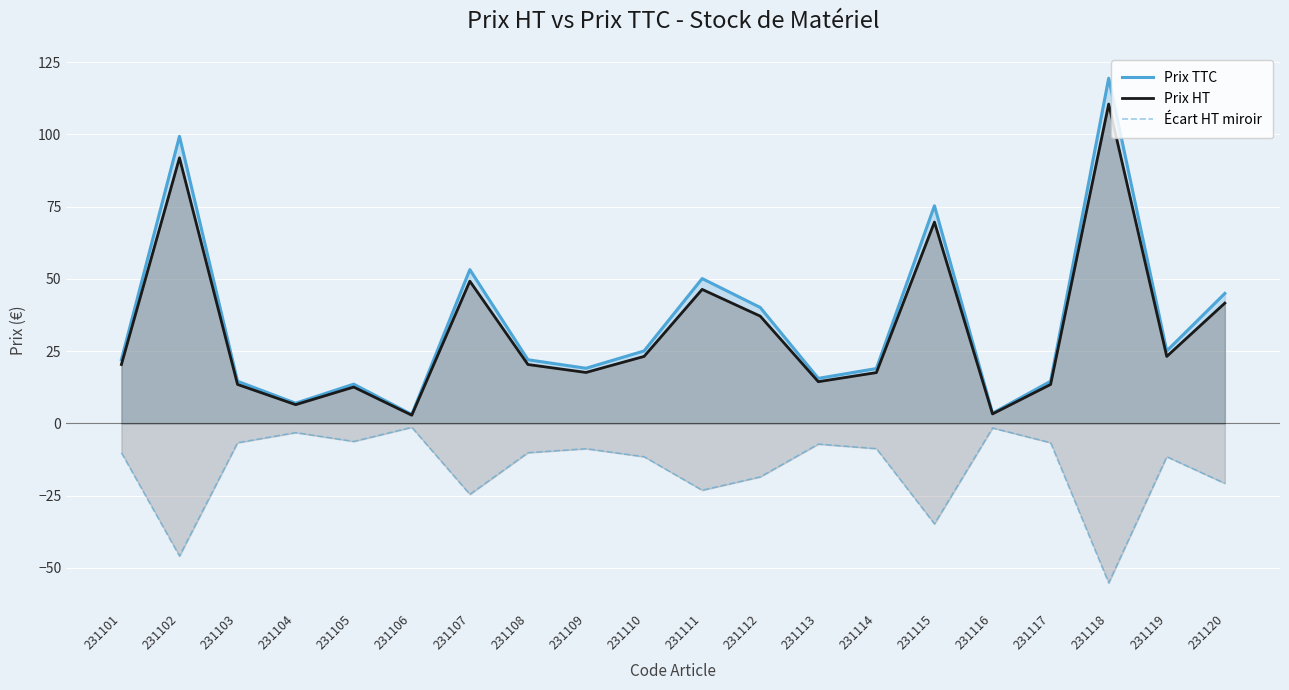

How many interior local peaks does the Prix HT series have?

6